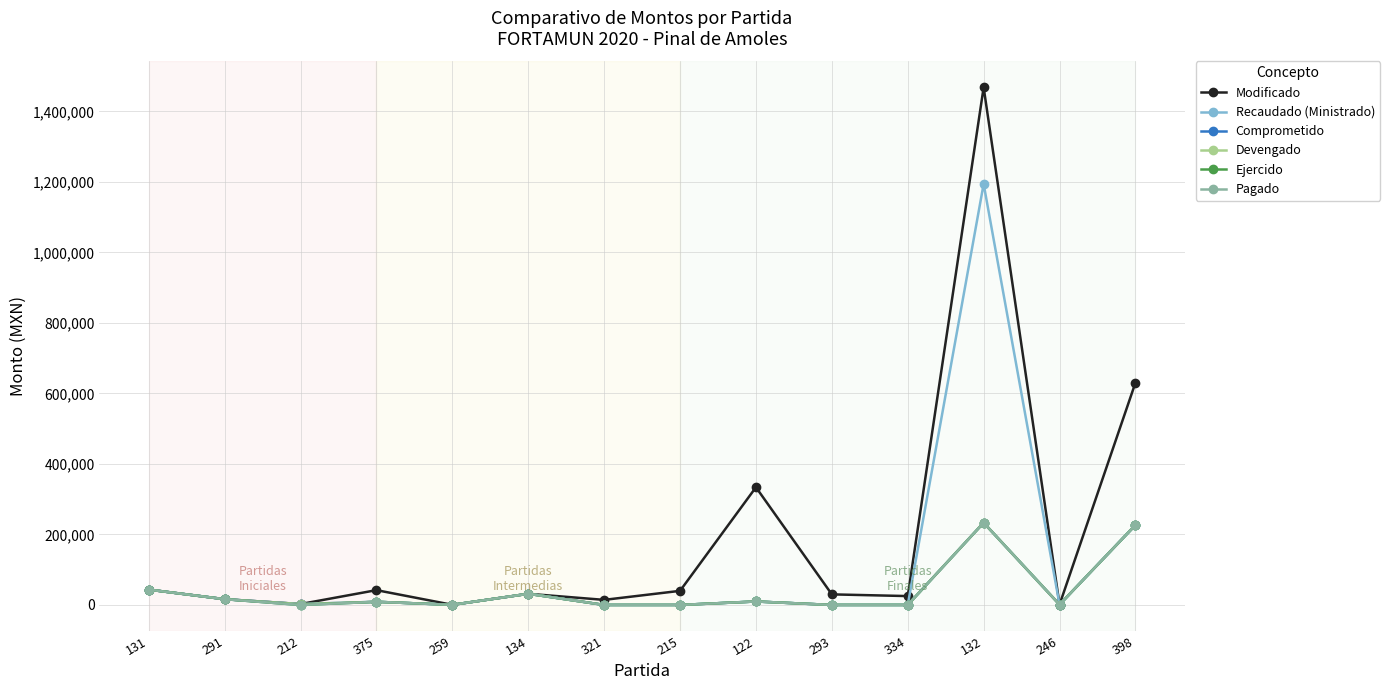

Reading left to right, transcribe all the data shown in this chart.

Modificado: 131=43490.0	291=16337.2	212=2550.0	375=42000.0	259=348.0	134=31655.7	321=14400.0	215=40000.0	122=333840.0	293=30000.0	334=25142.6	132=1468404.0	246=881.4	398=630368.2
Recaudado (Ministrado): 131=43490.0	291=16337.2	212=0.0	375=8940.0	259=348.0	134=31655.7	321=0.0	215=0.0	122=9840.0	293=0.0	334=0.0	132=1194442.1	246=881.4	398=226672.2
Comprometido: 131=43490.0	291=16337.2	212=2550.0	375=8940.0	259=348.0	134=31655.7	321=0.0	215=0.0	122=9840.0	293=0.0	334=0.0	132=233264.2	246=881.4	398=226672.2
Devengado: 131=43490.0	291=16337.2	212=2550.0	375=8940.0	259=348.0	134=31655.7	321=0.0	215=0.0	122=9840.0	293=0.0	334=0.0	132=233264.2	246=881.4	398=226672.2
Ejercido: 131=43490.0	291=16337.2	212=0.0	375=8940.0	259=348.0	134=31655.7	321=0.0	215=0.0	122=9840.0	293=0.0	334=0.0	132=233264.2	246=881.4	398=226672.2
Pagado: 131=43490.0	291=16337.2	212=0.0	375=8940.0	259=348.0	134=31655.7	321=0.0	215=0.0	122=9840.0	293=0.0	334=0.0	132=233264.2	246=881.4	398=226672.2